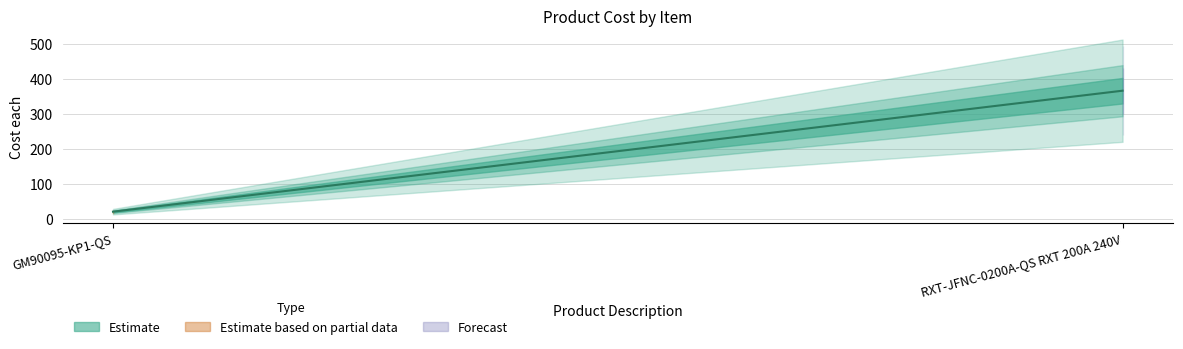

Does the chart have visible grid lines?

Yes